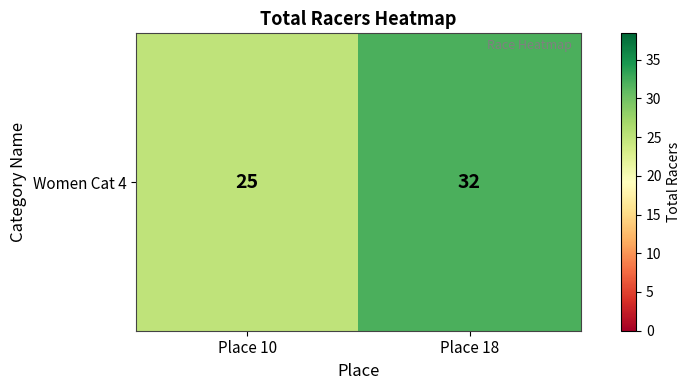

Which label corresponds to the largest value in the chart?

Place 18